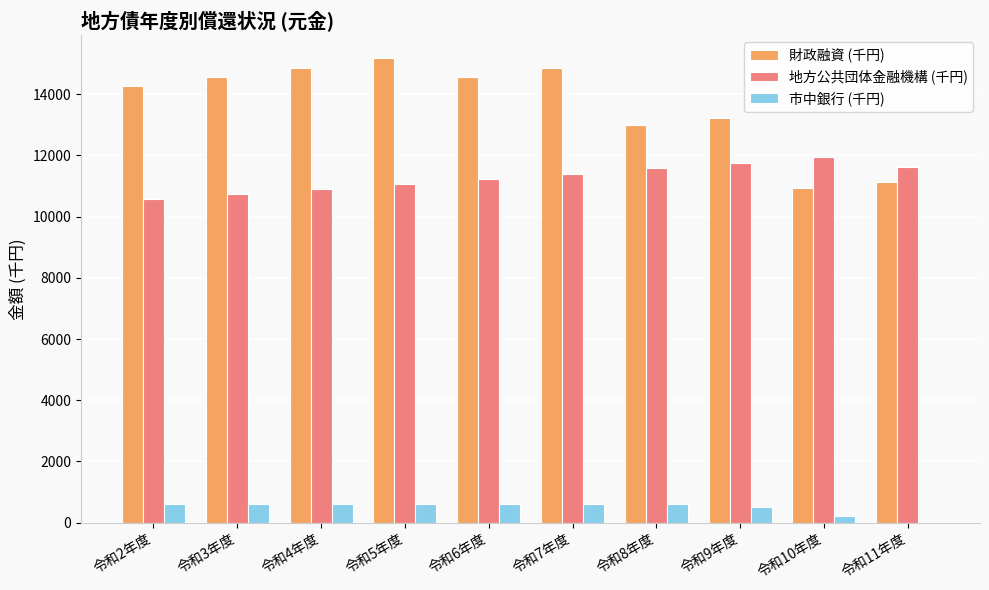

What is the maximum value shown in the chart?

15170